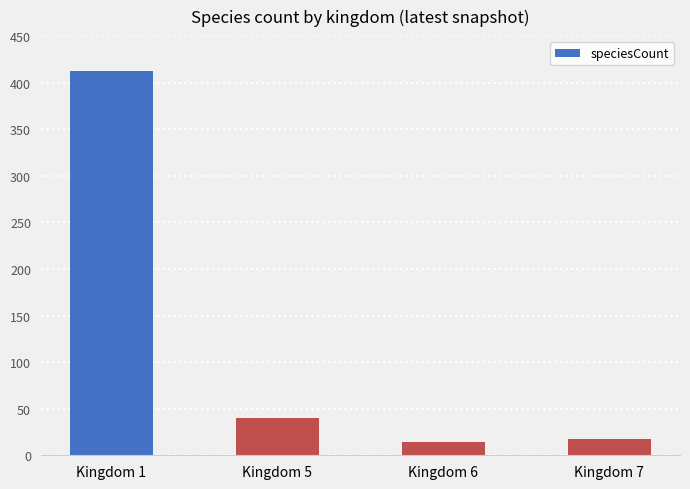

What is the average value?

121